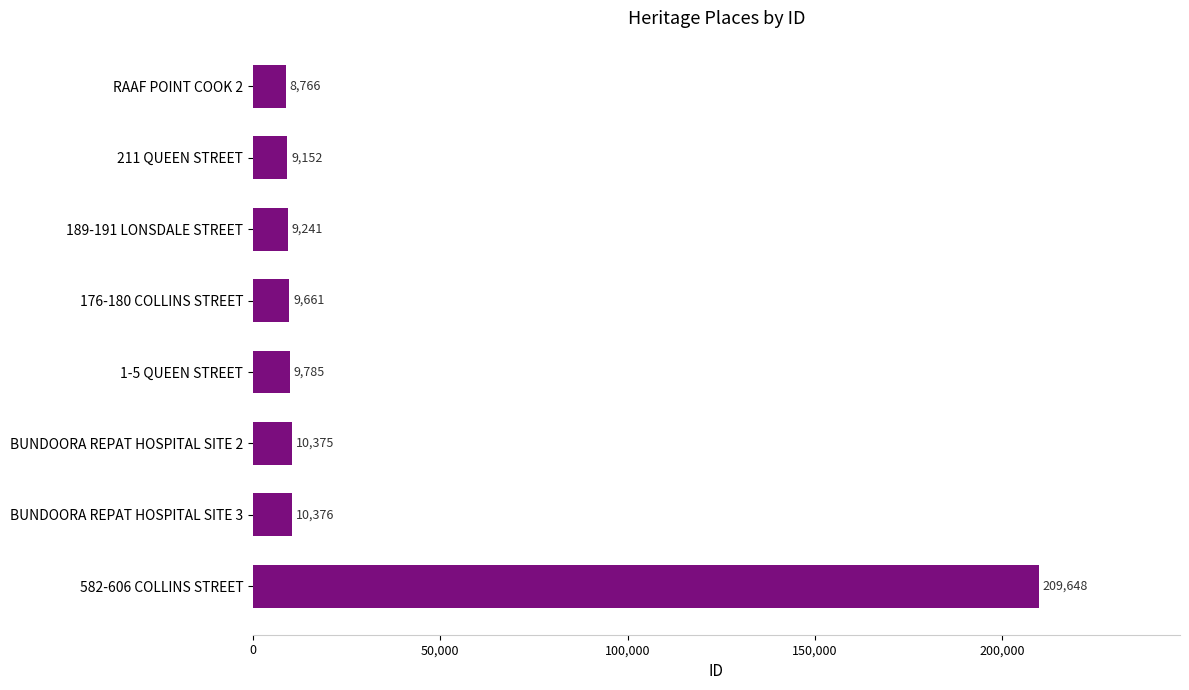

What is the ratio of the value at RAAF POINT COOK 2 to the value at BUNDOORA REPAT HOSPITAL SITE 3?

0.8